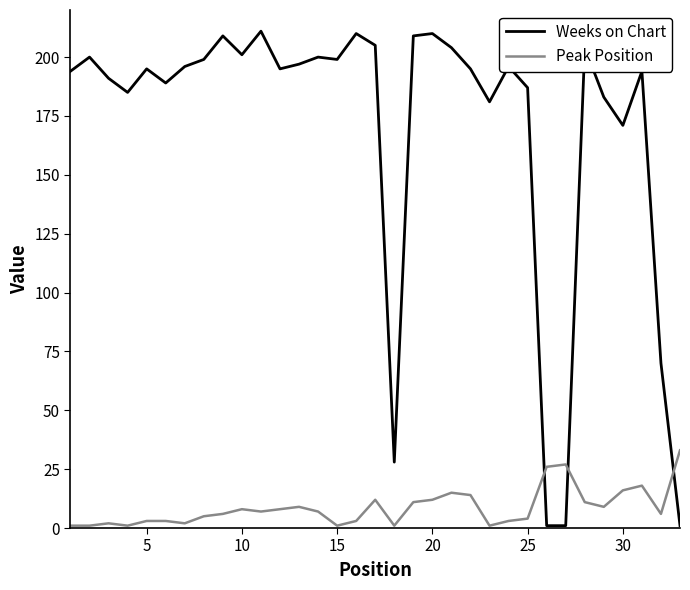

List the series in order of their peak value, lowest first.

Peak Position, Weeks on Chart